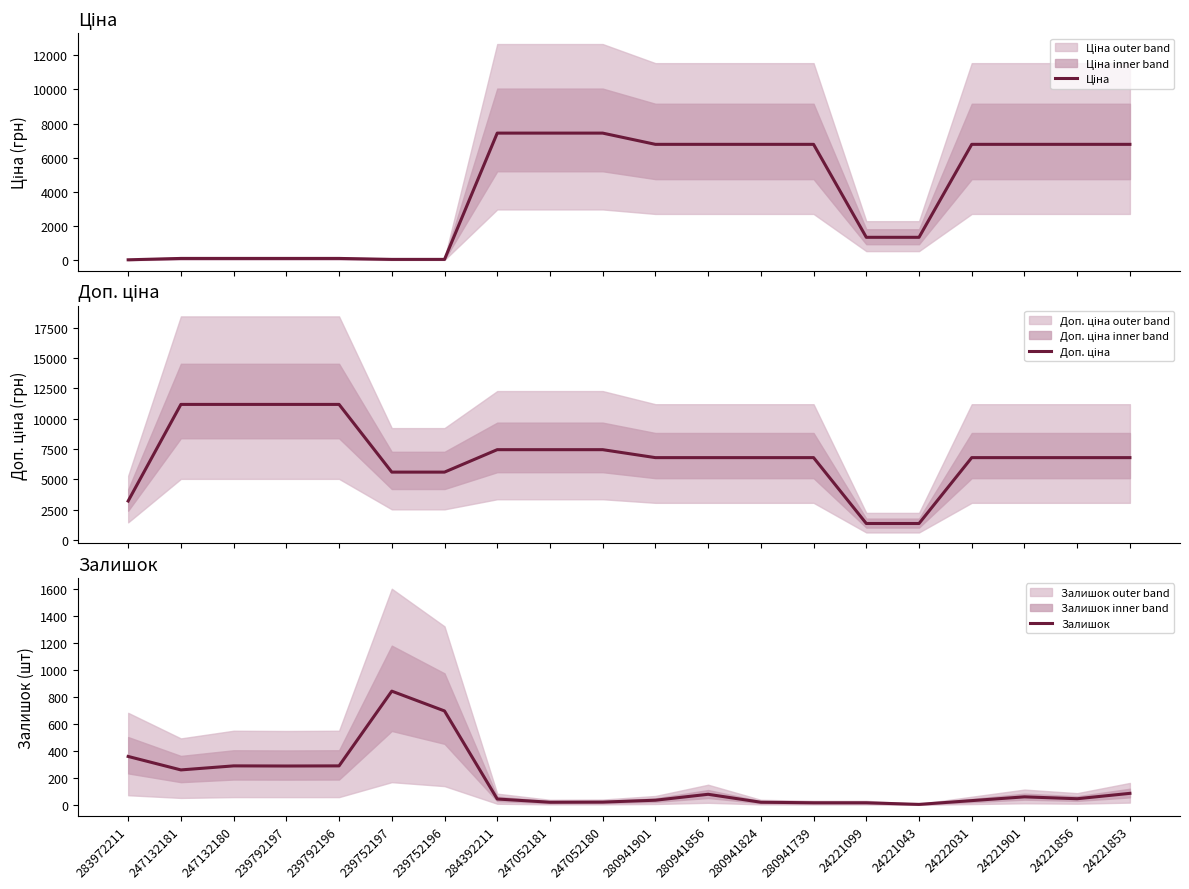

Between which two adjacent categories do Залишок and Ціна first intersect?

239752196 and 284392211